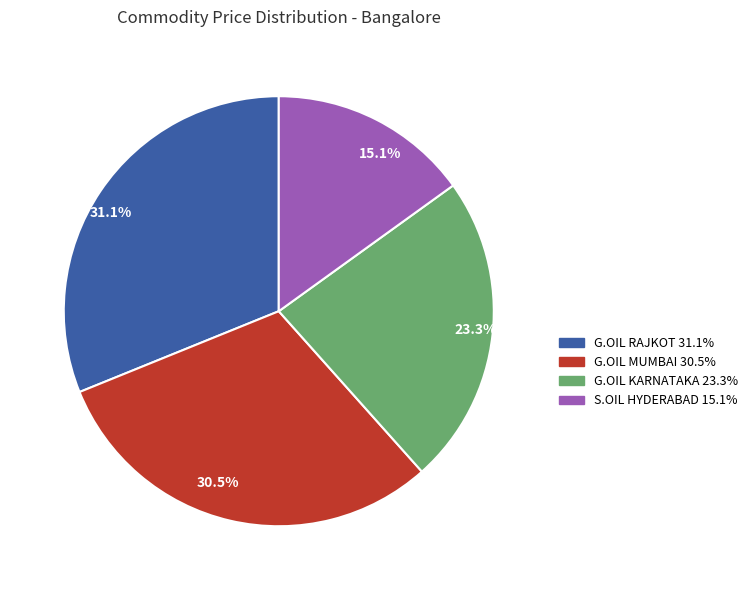

Do 30.5% and 23.3% together represent more than half of the pie?

Yes